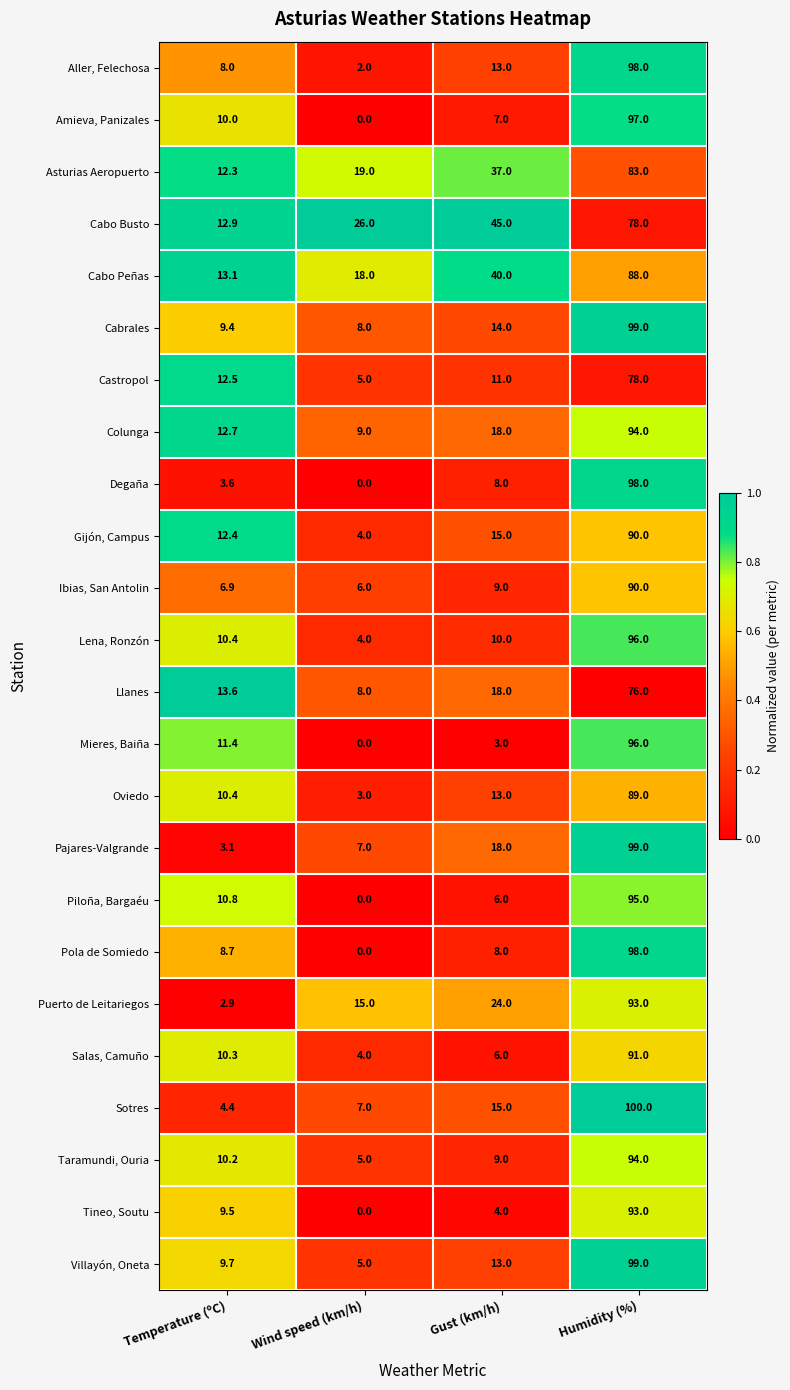

Rank the categories by Villayón, Oneta value from highest to lowest.

Humidity (%), Gust (km/h), Temperature (ºC), Wind speed (km/h)